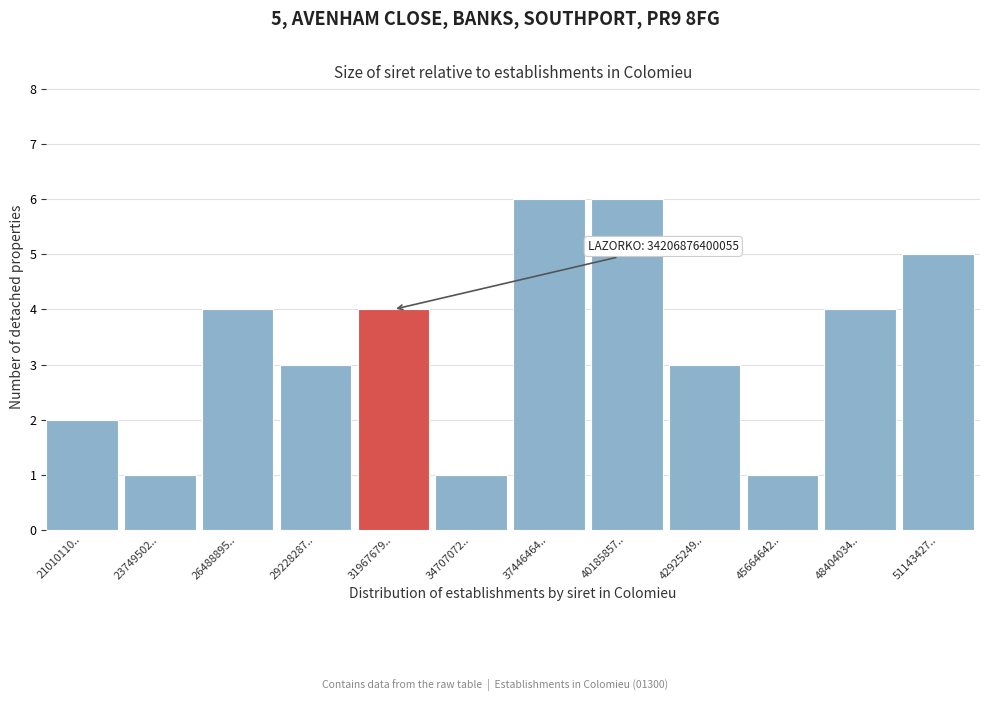

Reading left to right, transcribe all the data shown in this chart.

2	1	4	3	4	1	6	6	3	1	4	5